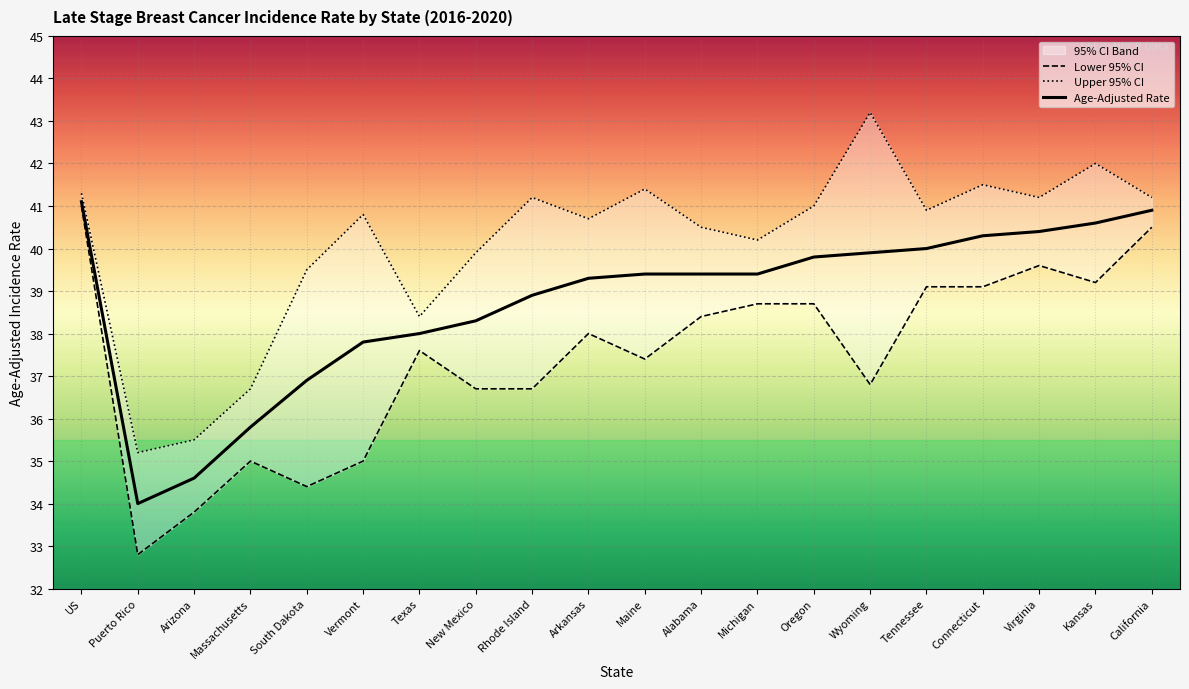

Which series has the widest spread of values?

Lower 95% CI